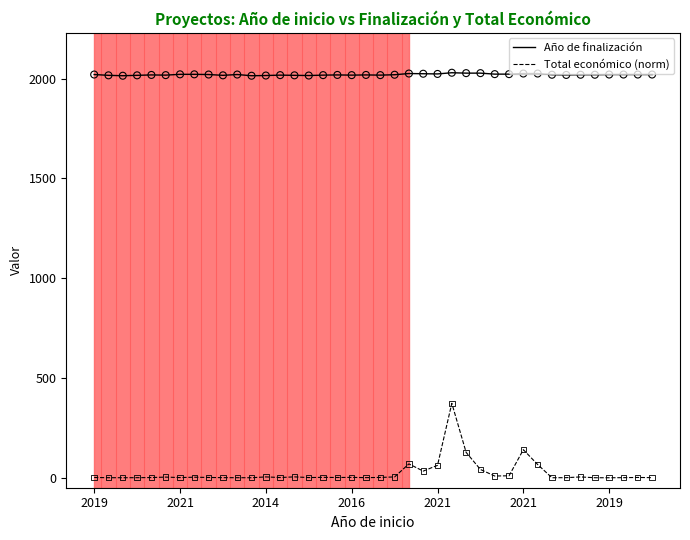

Which series has the largest total across all categories?

Año de finalización